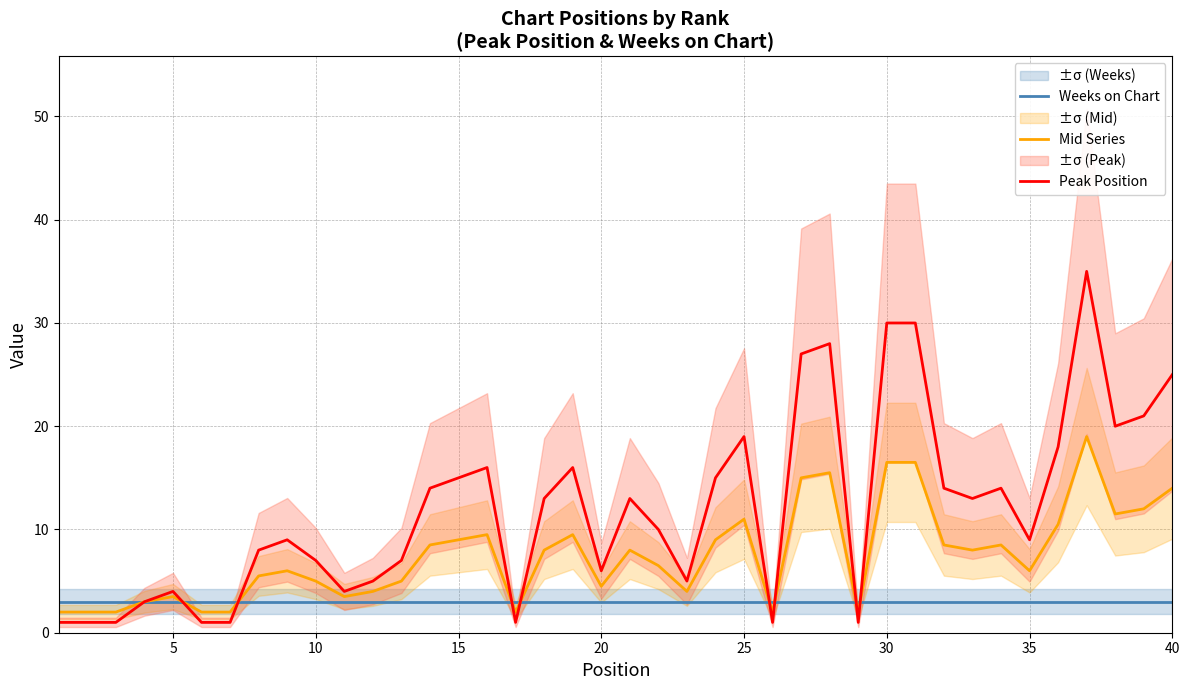

The Weeks on Chart series shows 3.0 at 10. True or false?

True